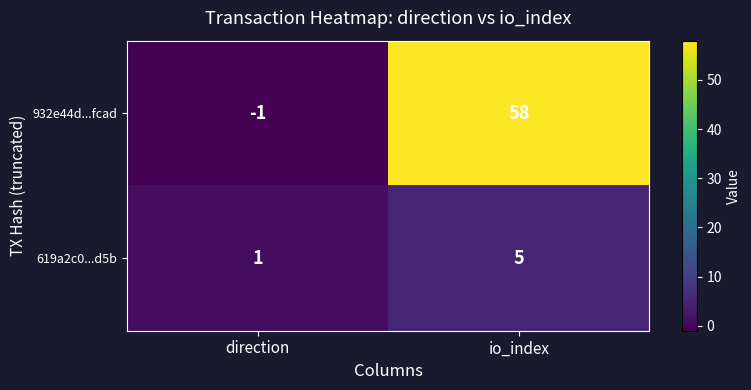

How many distinct data groups are displayed?

2